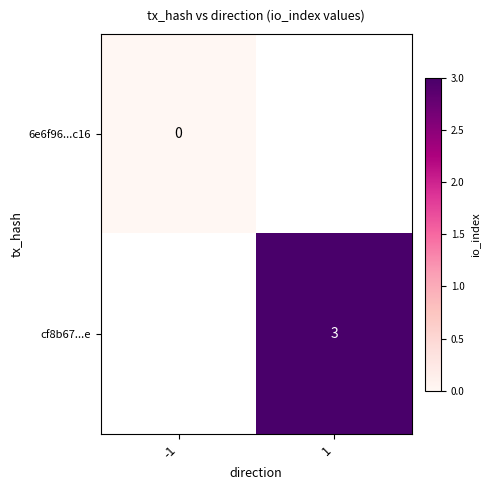

The value of cf8b67...e at 1 is 3. True or false?

True